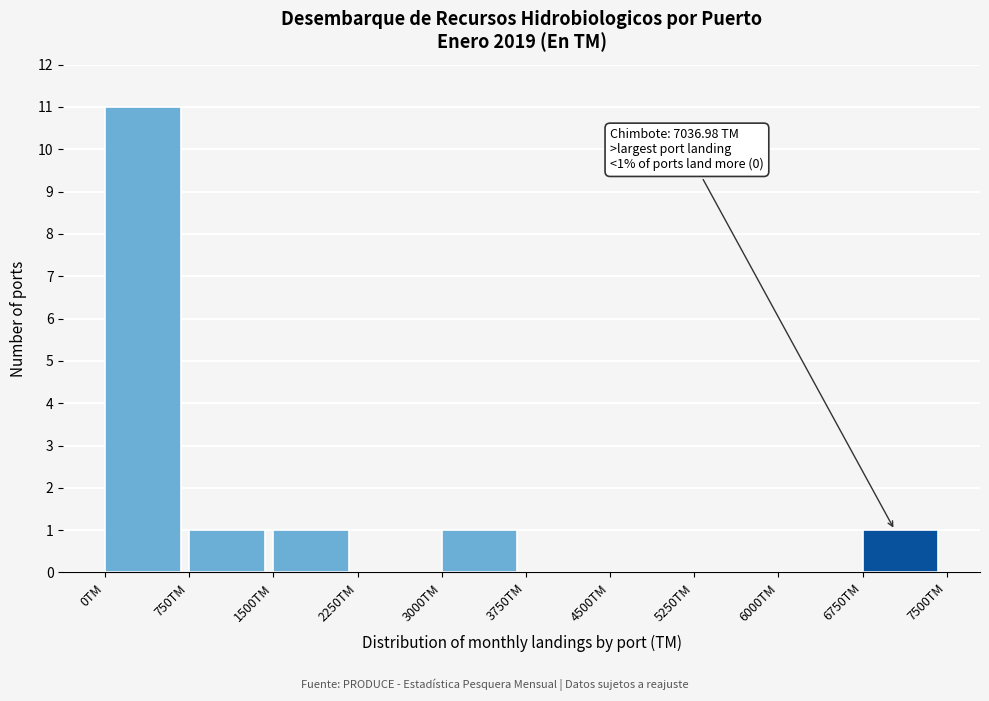

Which range on the x-axis has the tallest bar?

0 to 750